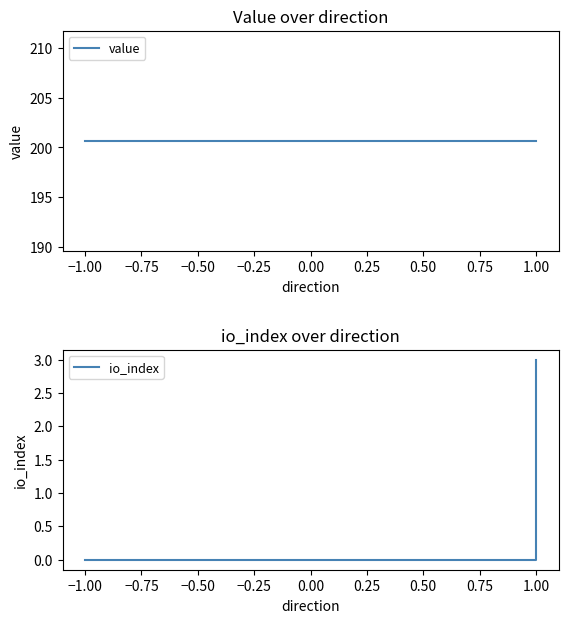

How many lines are shown in the chart?

2